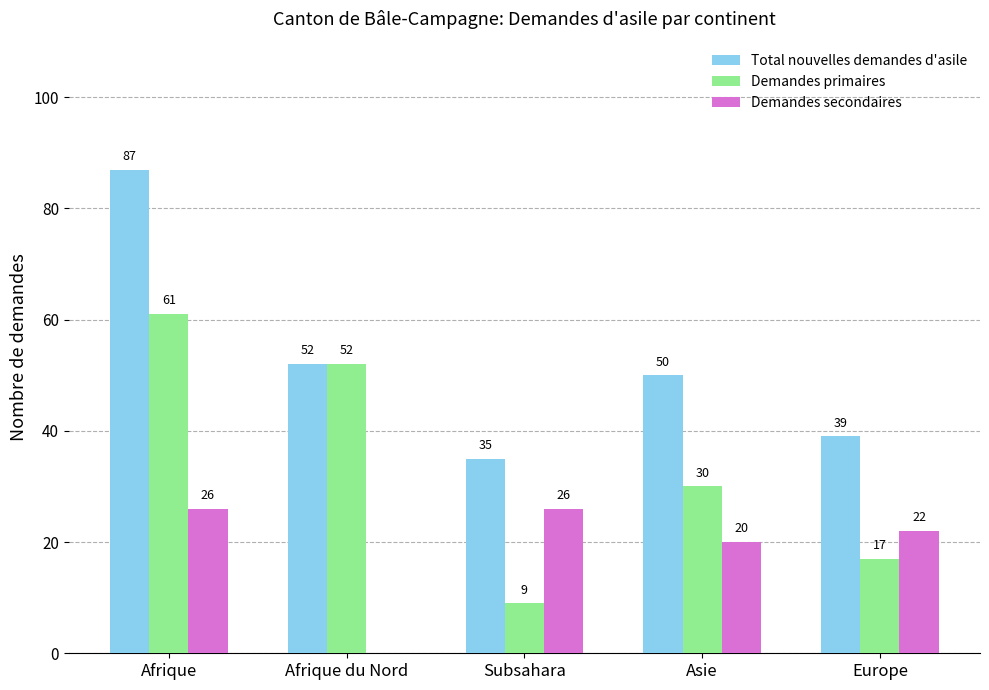

At which category is the sum across all series the highest?

Afrique